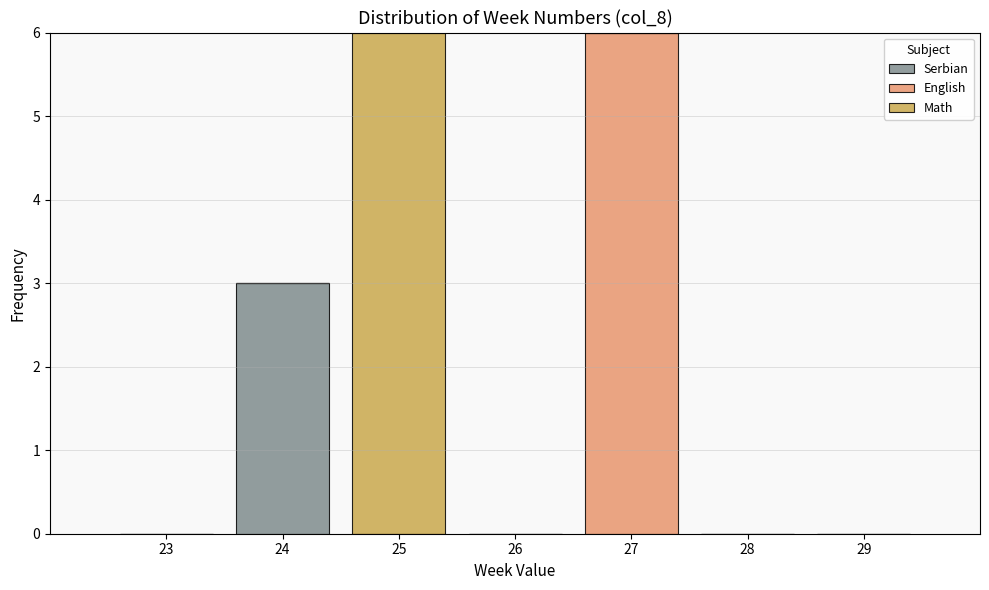

What is the total height of the stacked bar covering 24.5 to 25.5 on the x-axis? The values are not printed on the chart, so give them approximately, as read against the axis.

6